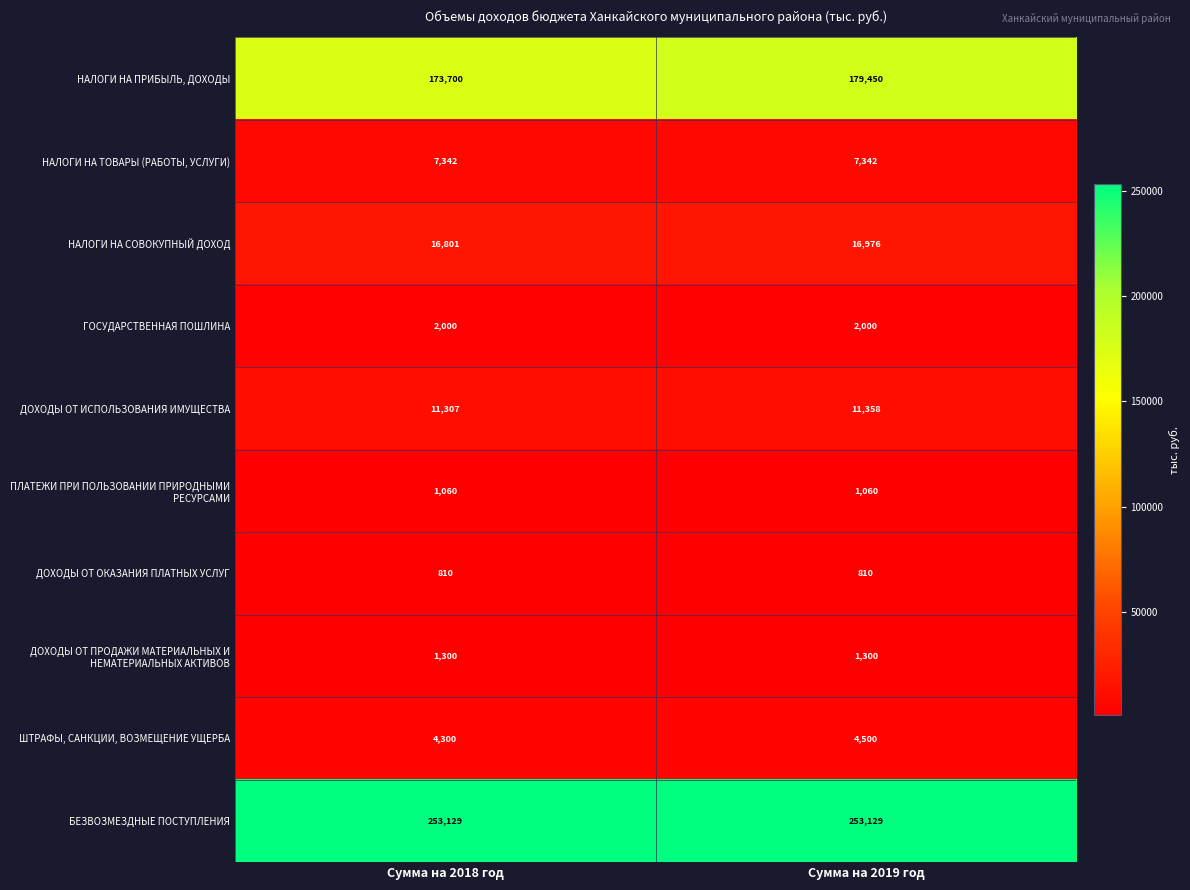

What is the average value of the ШТРАФЫ, САНКЦИИ, ВОЗМЕЩЕНИЕ УЩЕРБА series?

4400